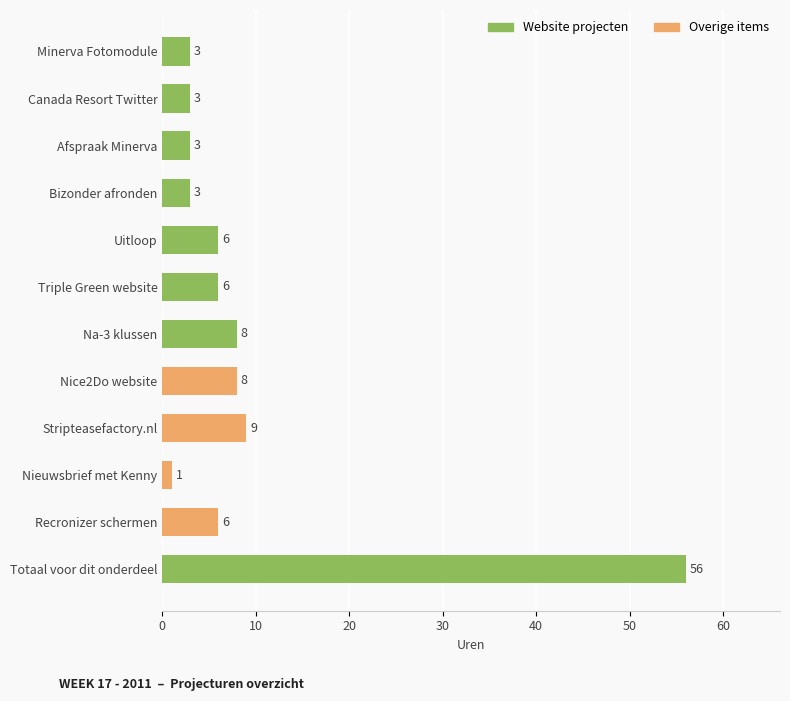

Read the value at Totaal voor dit onderdeel, to the nearest 10.

60